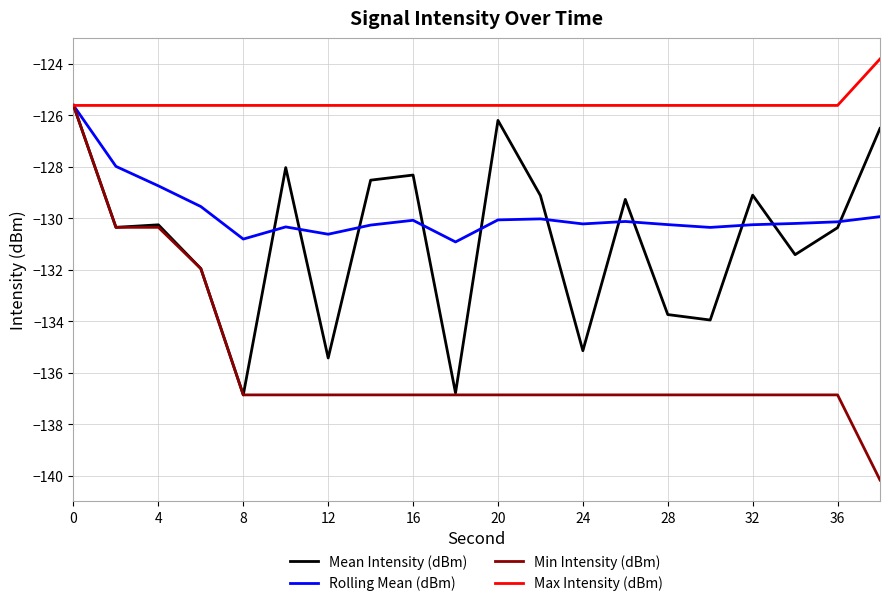

What is the smallest value displayed?

-140.2